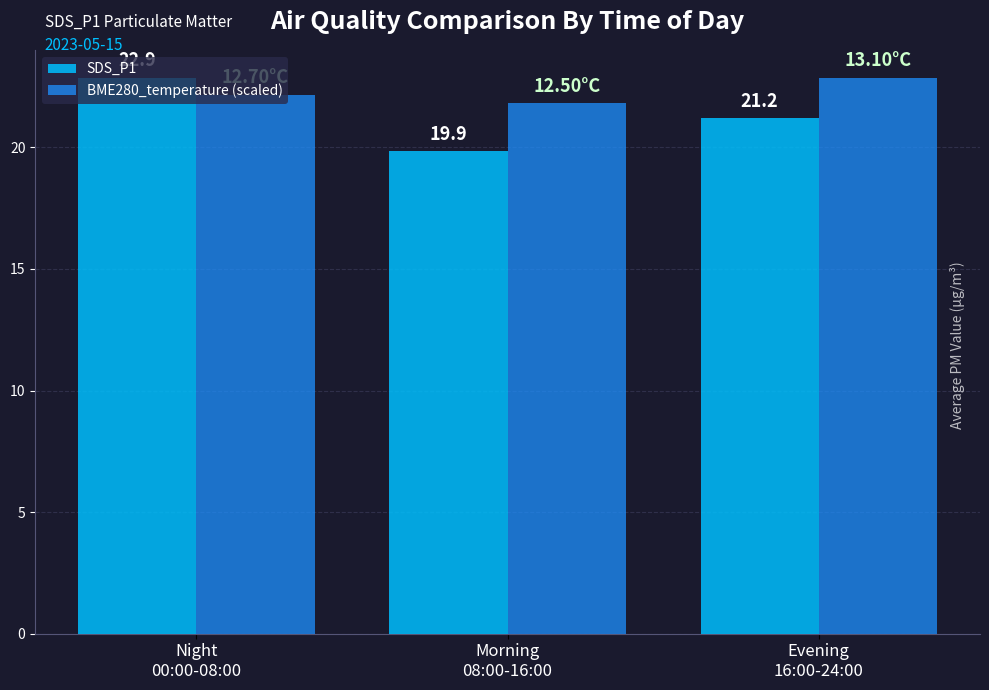

Rank the series by their average value, from lowest to highest.

SDS_P1, BME280_temperature (scaled)